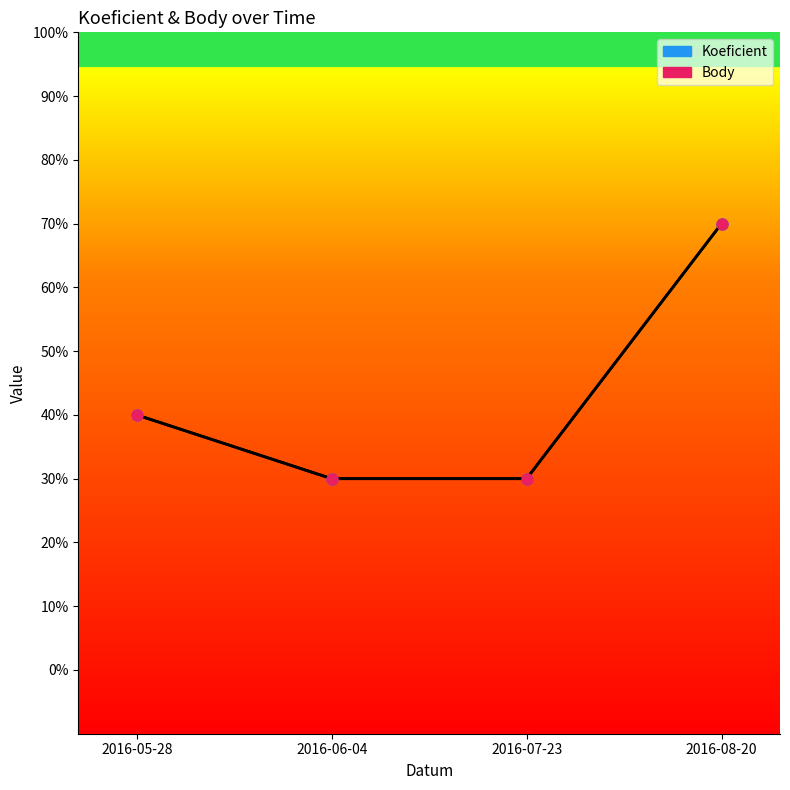

Does the chart have visible grid lines?

No